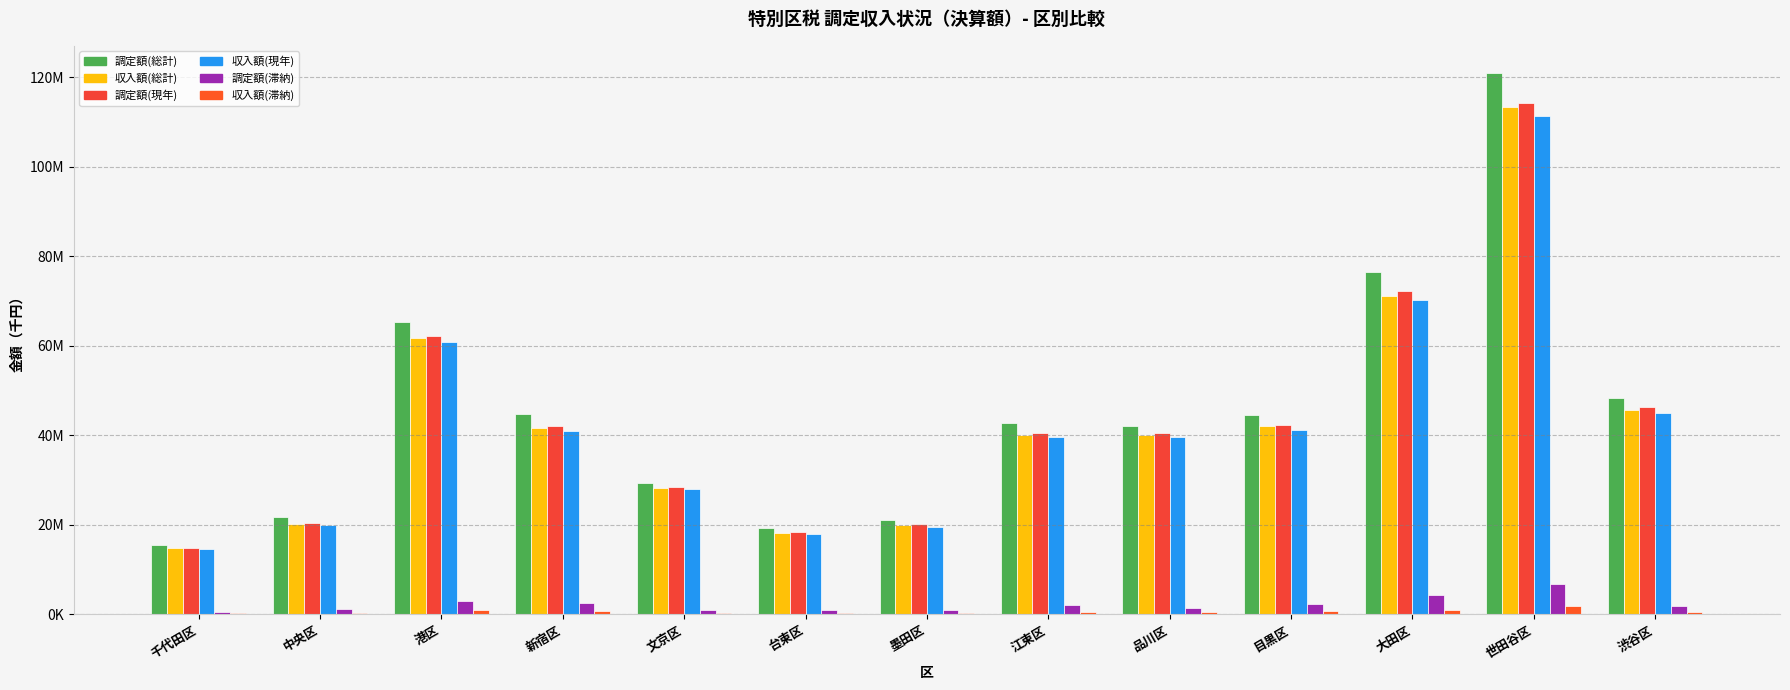

The value of 調定額(滞納) at 台東区 is 1363629. True or false?

False